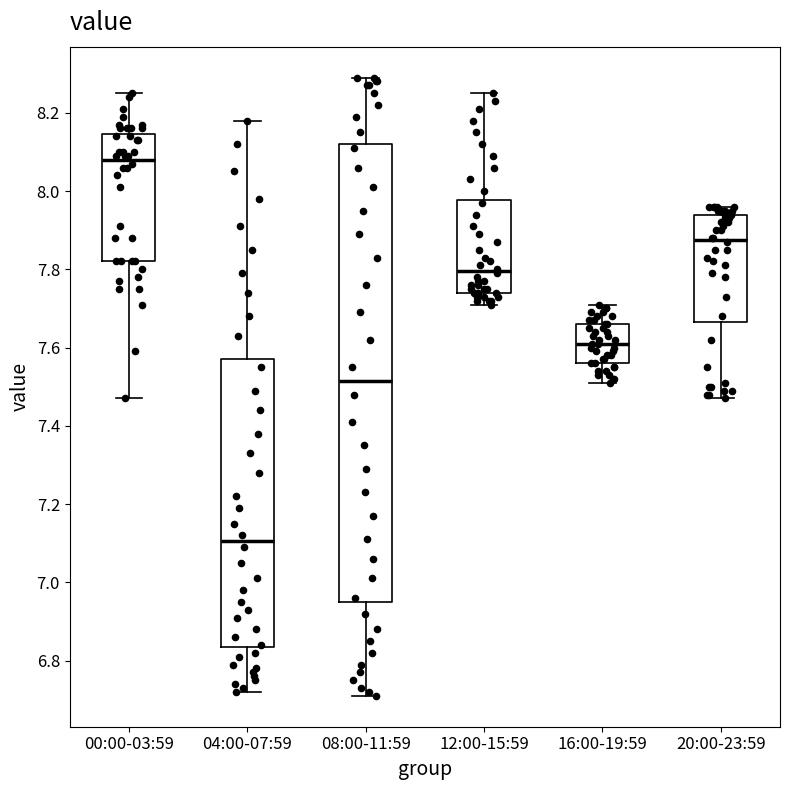

Where does the lower whisker of the box for 00:00-03:59 end on the y-axis? The values are not printed on the chart, so give them approximately, as read against the axis.

7.48